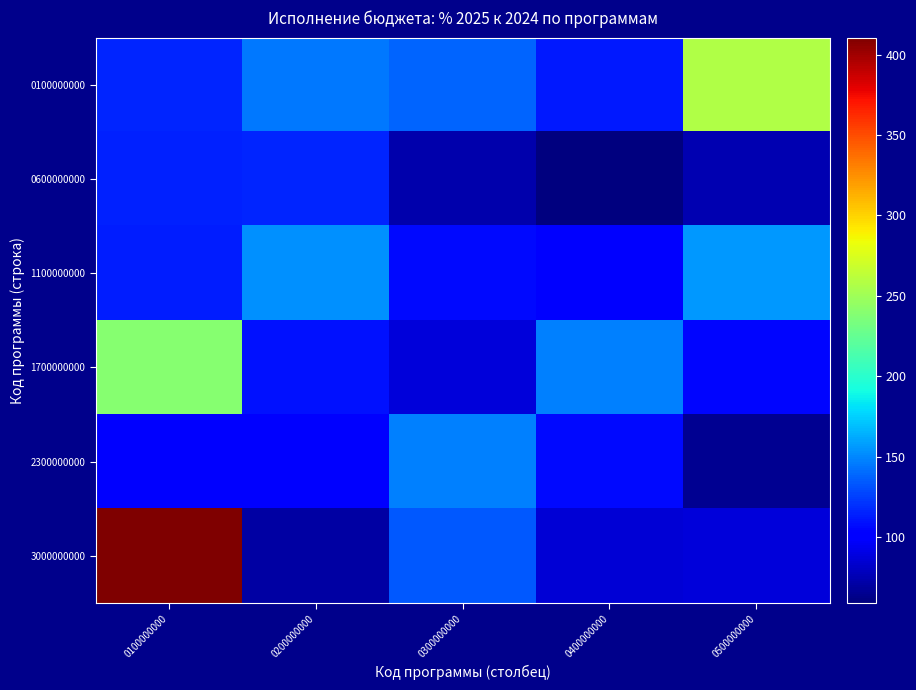

Reading left to right, list all the values displayed in this chart.

0100000000: 0100000000=115.4	0200000000=145.0	0300000000=138.1	0400000000=112.6	0500000000=257.9
0600000000: 0100000000=114.3	0200000000=116.5	0300000000=73.7	0400000000=59.1	0500000000=74.6
1100000000: 0100000000=113.6	0200000000=153.2	0300000000=107.1	0400000000=100.1	0500000000=156.2
1700000000: 0100000000=239.8	0200000000=109.2	0300000000=87.5	0400000000=148.2	0500000000=104.6
2300000000: 0100000000=101.9	0200000000=100.0	0300000000=147.5	0400000000=107.0	0500000000=64.7
3000000000: 0100000000=410.6	0200000000=70.4	0300000000=133.8	0400000000=85.7	0500000000=86.8